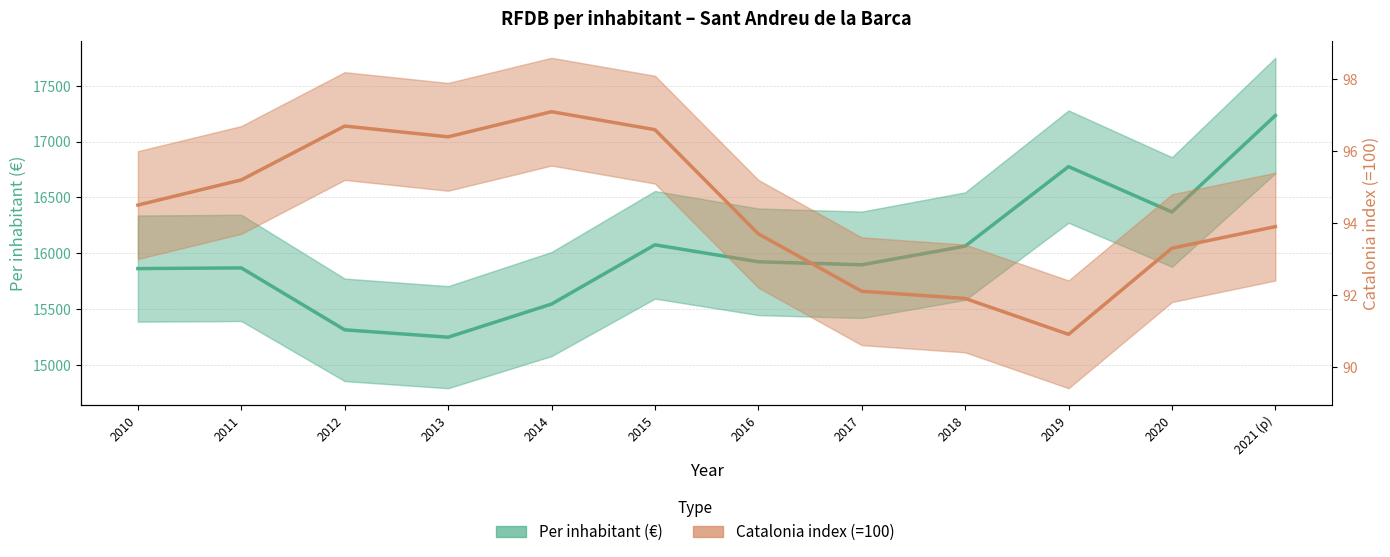

What is the difference between the highest and lowest values at 2021 (p)?

17139.1